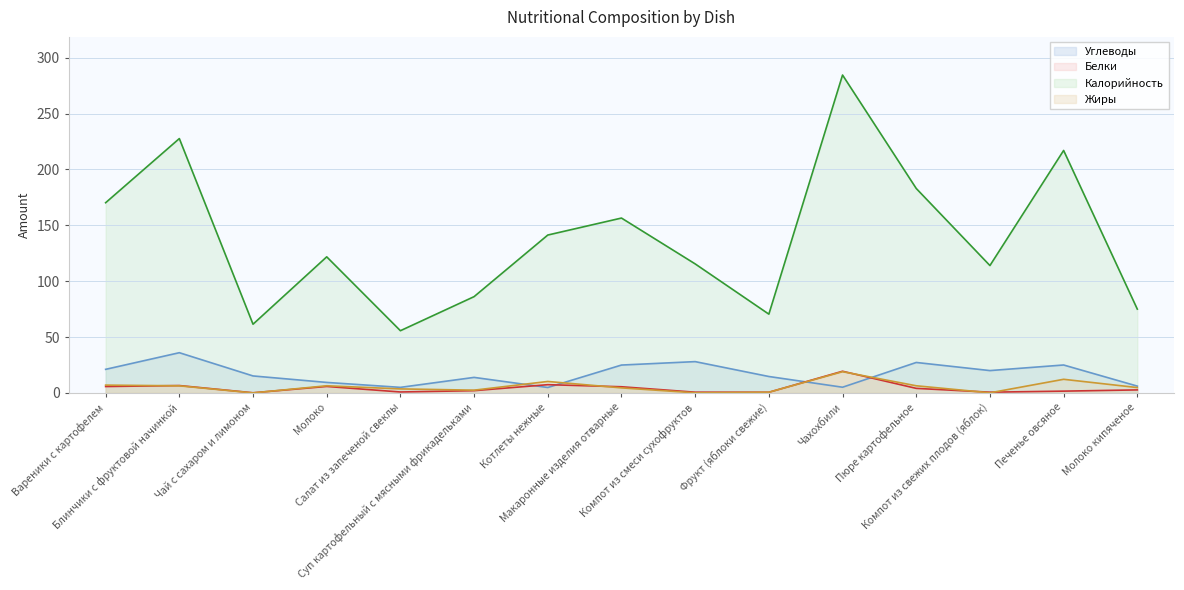

Reading left to right, extract all data points from this chart.

Углеводы: Вареники с картофелем=21.1	Блинчики с фруктовой начинкой=36.0	Чай с сахаром и лимоном=15.2	Молоко=9.4	Салат из запеченой свеклы=5.0	Суп картофельный с мясными фрикадельками=13.9	Котлеты нежные=4.9	Макаронные изделия отварные=24.9	Компот из смеси сухофруктов=28.0	Фрукт (яблоки свежие)=14.7	Чахохбили=5.1	Пюре картофельное=27.3	Компот из свежих плодов (яблок)=20.0	Печенье овсяное=25.0	Молоко кипяченое=6.1
Белки: Вареники с картофелем=5.7	Блинчики с фруктовой начинкой=6.6	Чай с сахаром и лимоном=0.1	Молоко=5.8	Салат из запеченой свеклы=0.8	Суп картофельный с мясными фрикадельками=2.0	Котлеты нежные=7.4	Макаронные изделия отварные=5.5	Компот из смеси сухофруктов=0.7	Фрукт (яблоки свежие)=0.6	Чахохбили=19.4	Пюре картофельное=4.1	Компот из свежих плодов (яблок)=0.7	Печенье овсяное=1.6	Молоко кипяченое=2.7
Калорийность: Вареники с картофелем=170.2	Блинчики с фруктовой начинкой=227.6	Чай с сахаром и лимоном=61.5	Молоко=121.8	Салат из запеченой свеклы=55.7	Суп картофельный с мясными фрикадельками=86.2	Котлеты нежные=141.3	Макаронные изделия отварные=156.5	Компот из смеси сухофруктов=115.5	Фрукт (яблоки свежие)=70.5	Чахохбили=284.5	Пюре картофельное=183.0	Компот из свежих плодов (яблок)=114.0	Печенье овсяное=217.0	Молоко кипяченое=75.0
Жиры: Вареники с картофелем=7.0	Блинчики с фруктовой начинкой=6.4	Чай с сахаром и лимоном=0.0	Молоко=6.4	Салат из запеченой свеклы=3.6	Суп картофельный с мясными фрикадельками=2.5	Котлеты нежные=10.3	Макаронные изделия отварные=4.5	Компот из смеси сухофруктов=0.1	Фрукт (яблоки свежие)=0.6	Чахохбили=19.0	Пюре картофельное=6.4	Компот из свежих плодов (яблок)=0.1	Печенье овсяное=12.2	Молоко кипяченое=4.8